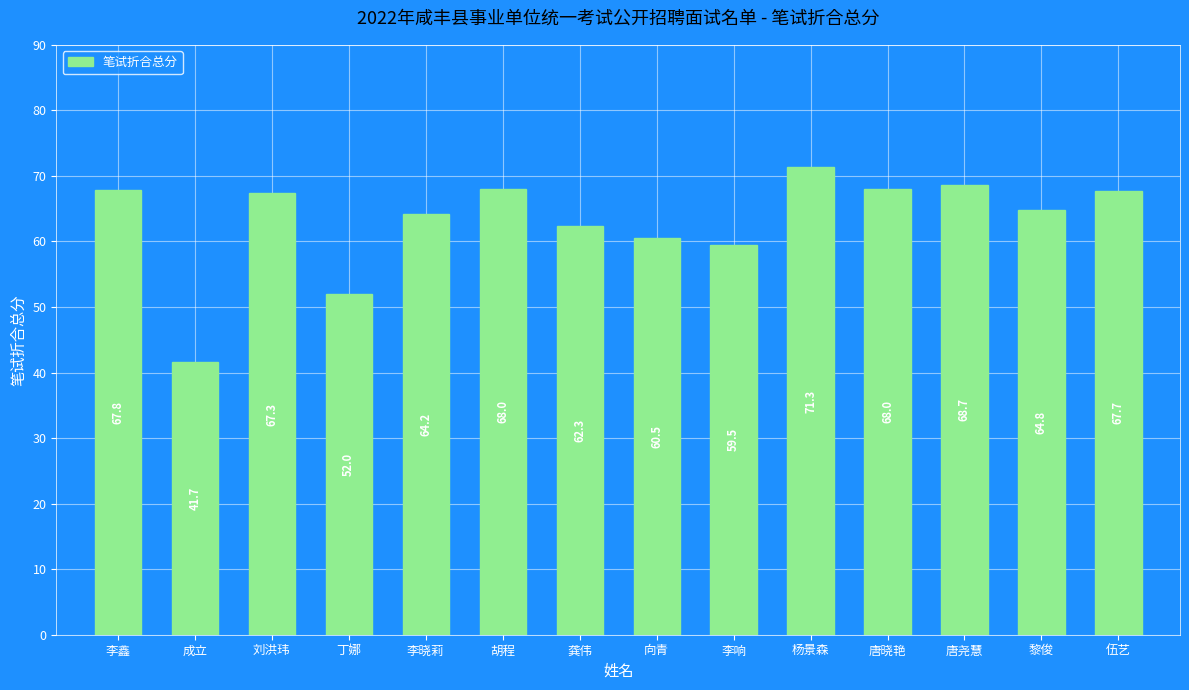

At which label does the data first exceed 67?

李鑫